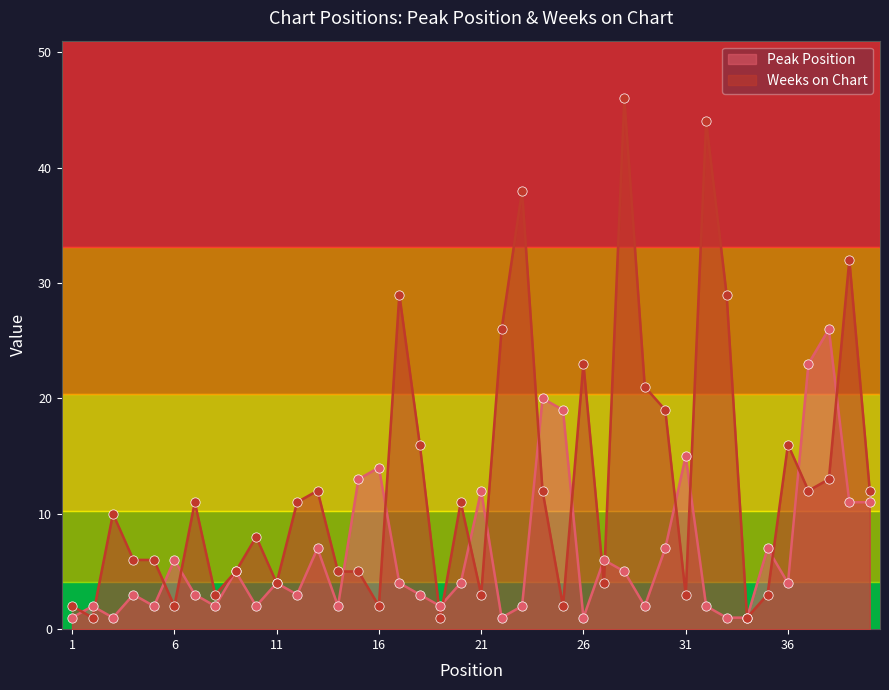

Is the value of Weeks on Chart at 10 greater than the value of Peak Position at 31?

No